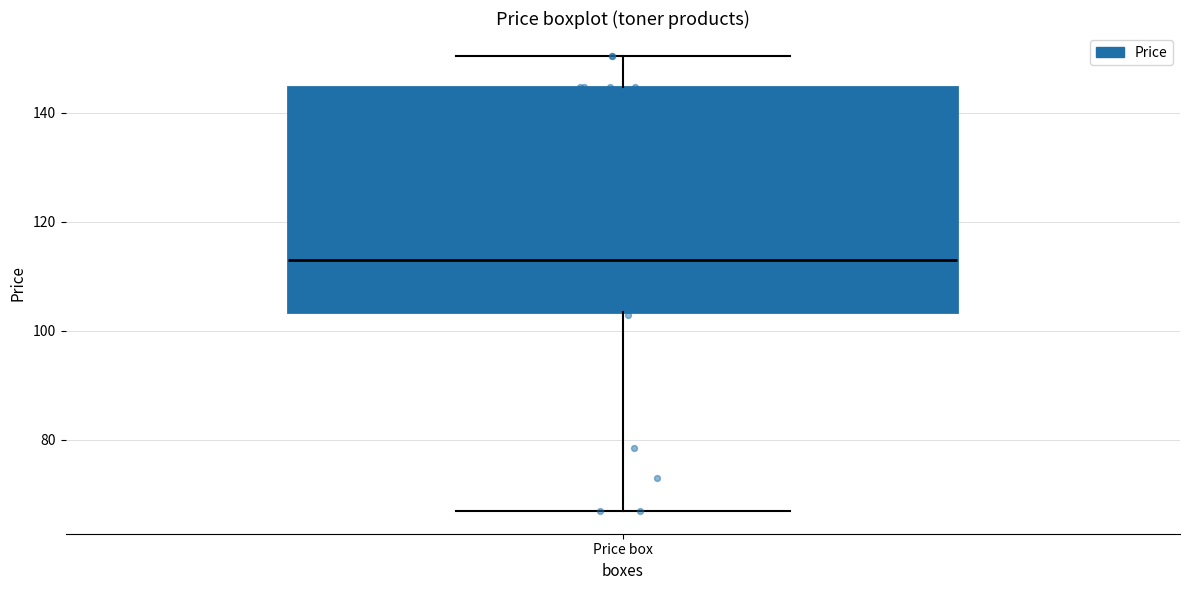

Transcribe this box plot: give where the median line is, the range the box spans, and where the two whiskers end, as read against the y-axis. The values are not printed on the chart, so give them approximately, as read against the axis.

median 112, box 104 to 144, whiskers 66 to 150